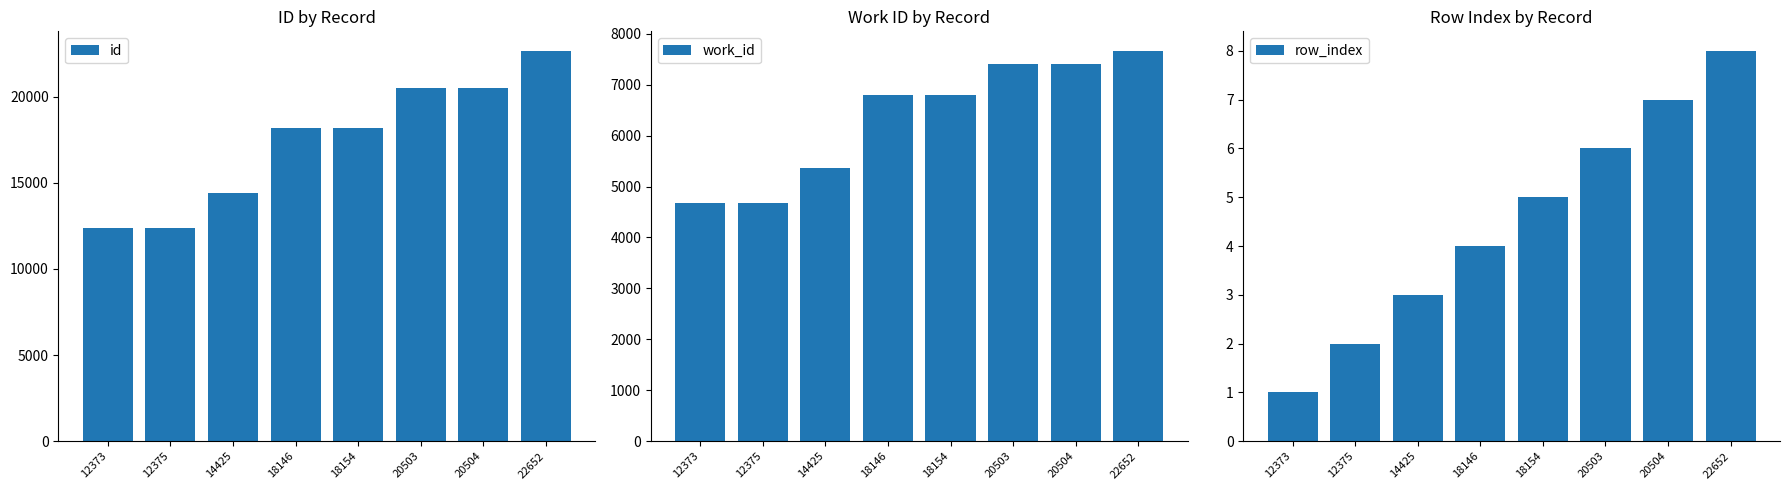

How many bars are there in each group?

3